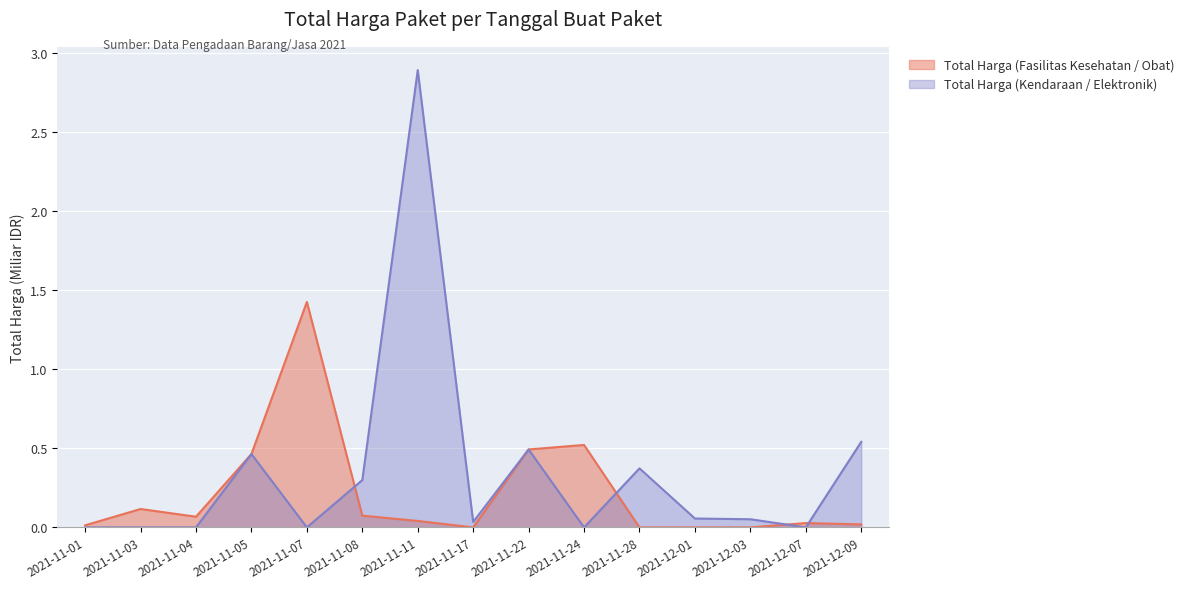

At which category does Total Harga (Kendaraan / Elektronik) reach its first local valley?

2021-11-07